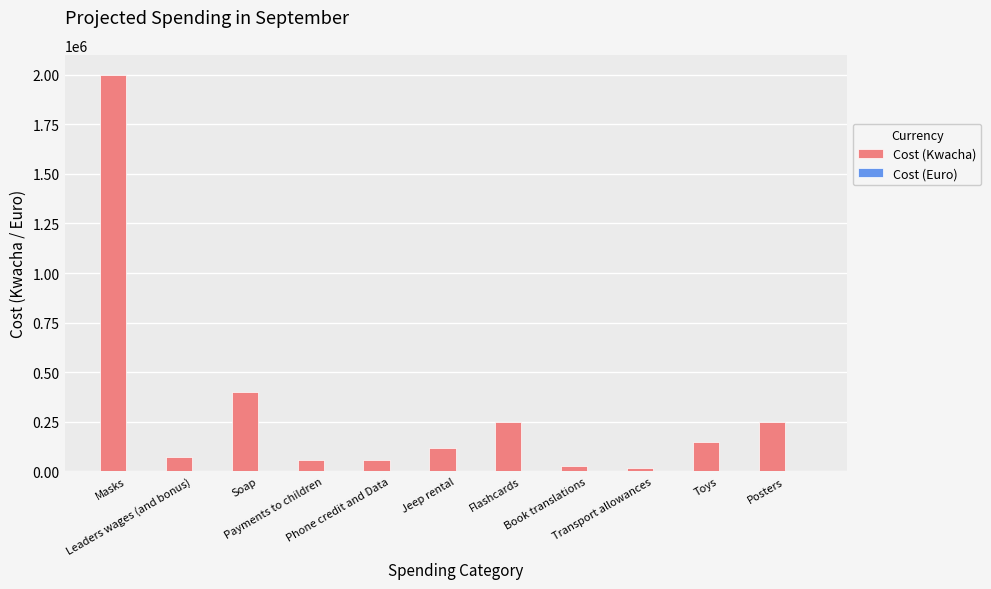

What is the sum of all Cost (Kwacha) values?

3412000.0